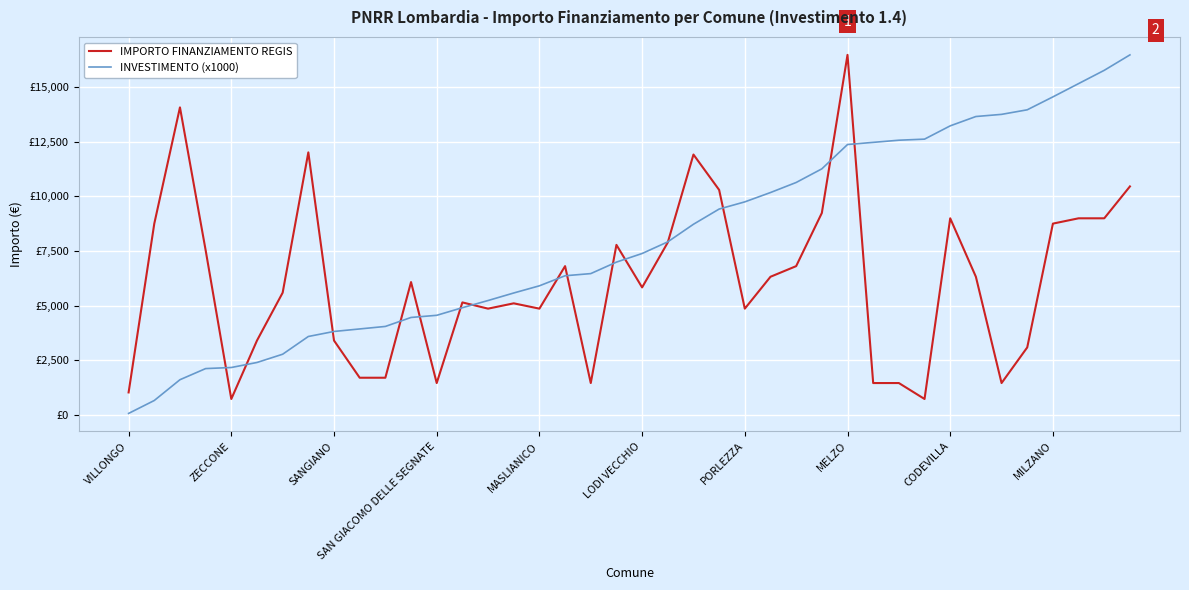

True or false: INVESTIMENTO (x1000) has more than 2 points higher than both neighbors.

False